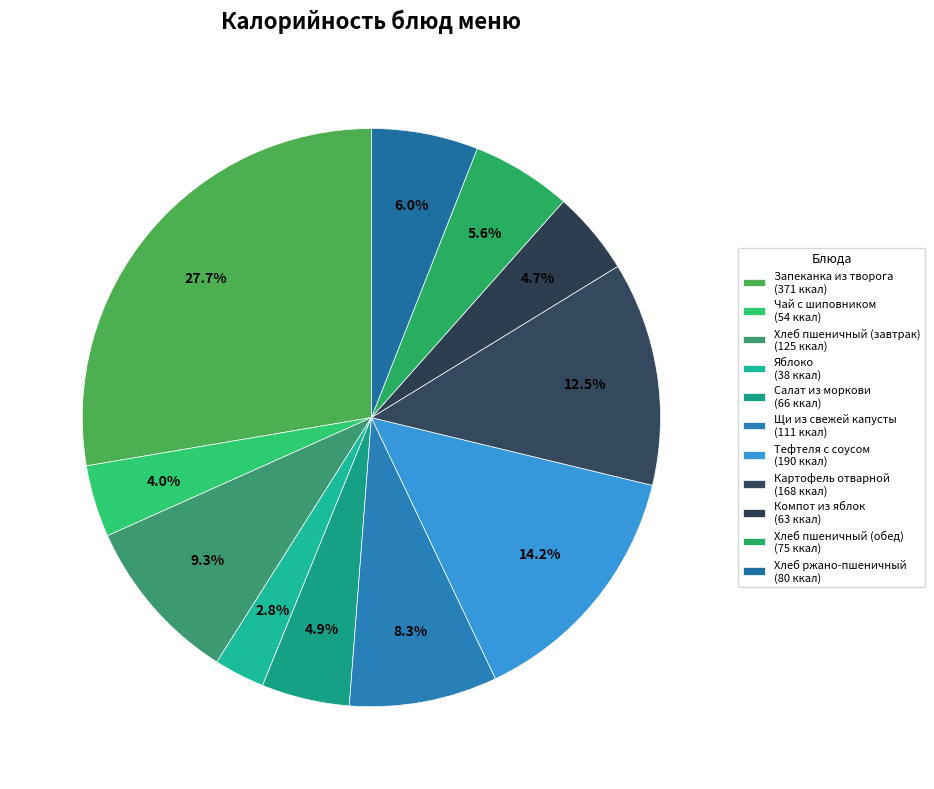

Is there any slice that represents more than half of the pie?

No